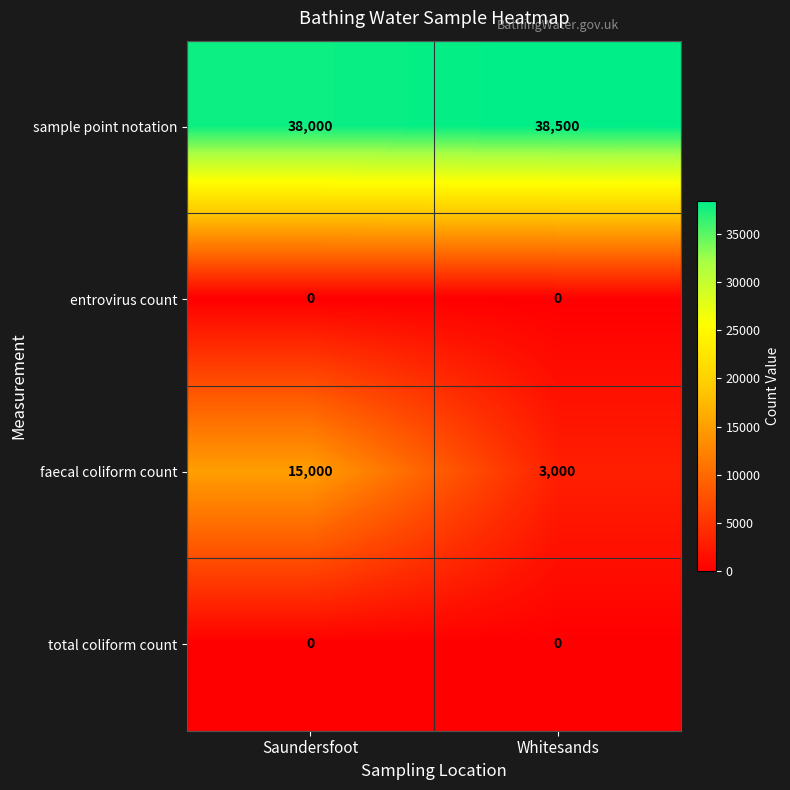

What is the greatest value displayed?

38500